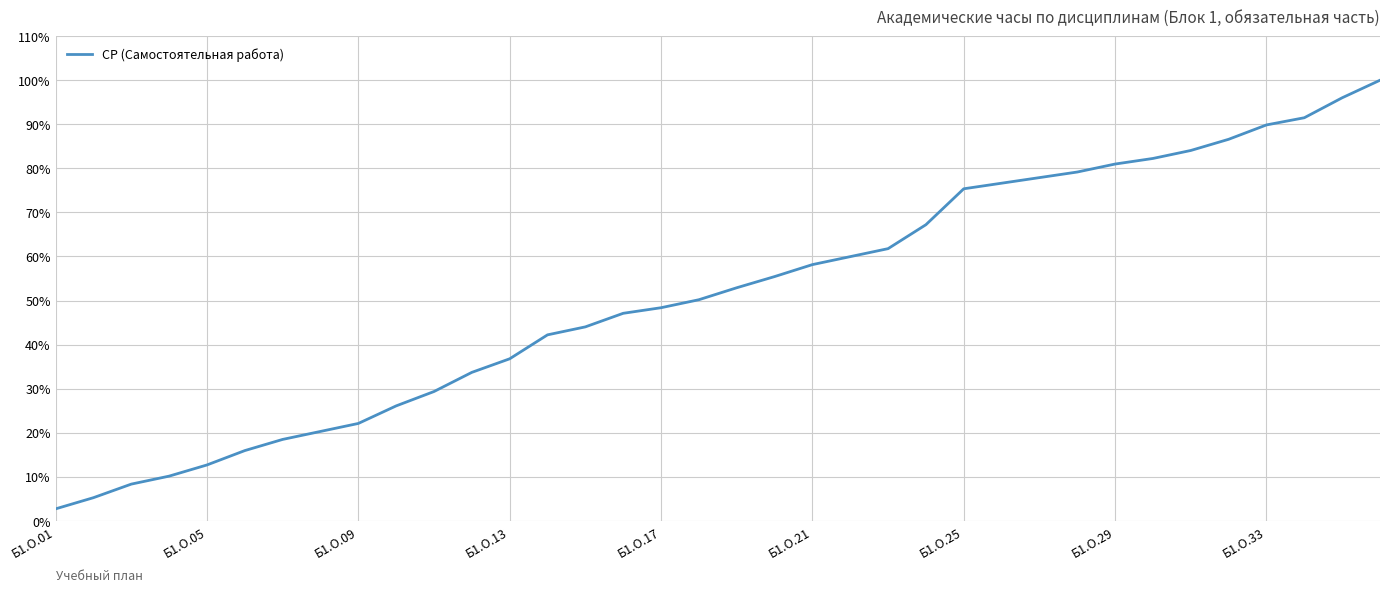

What is the greatest value displayed?

100.0